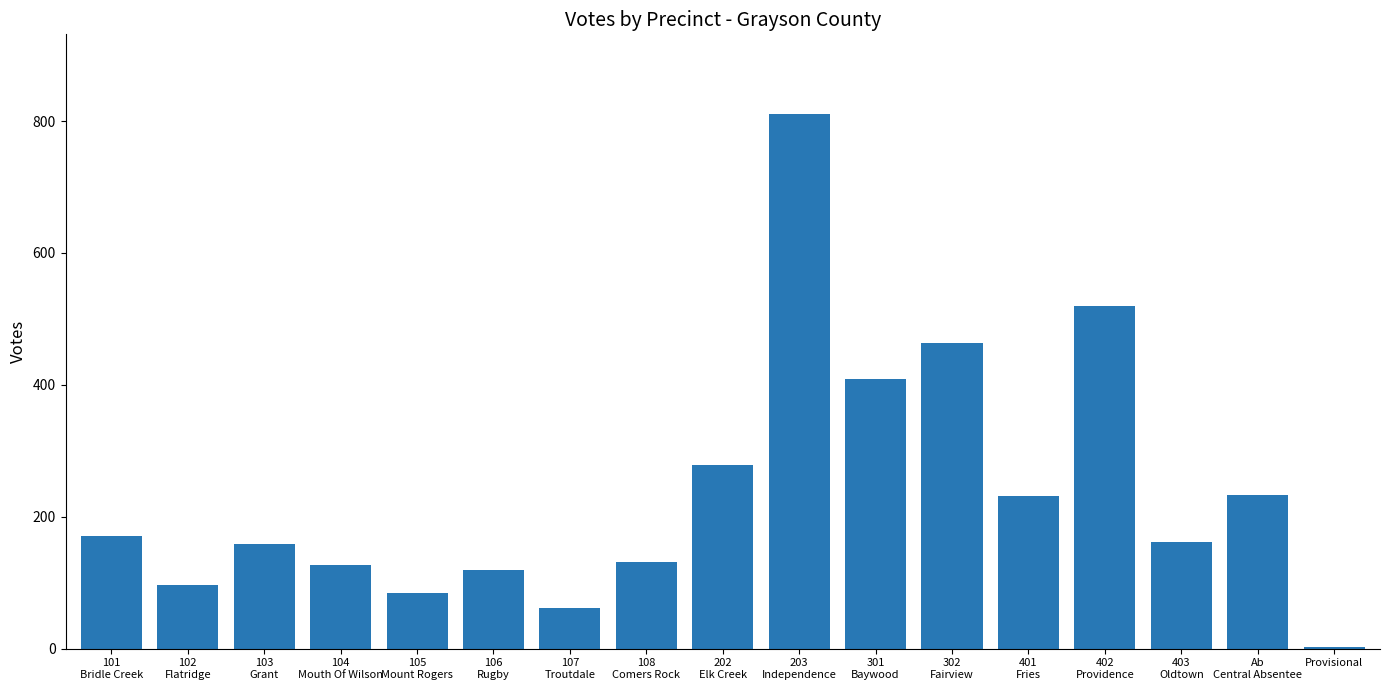

What is the change in value from 203
Independence to Provisional?

-807